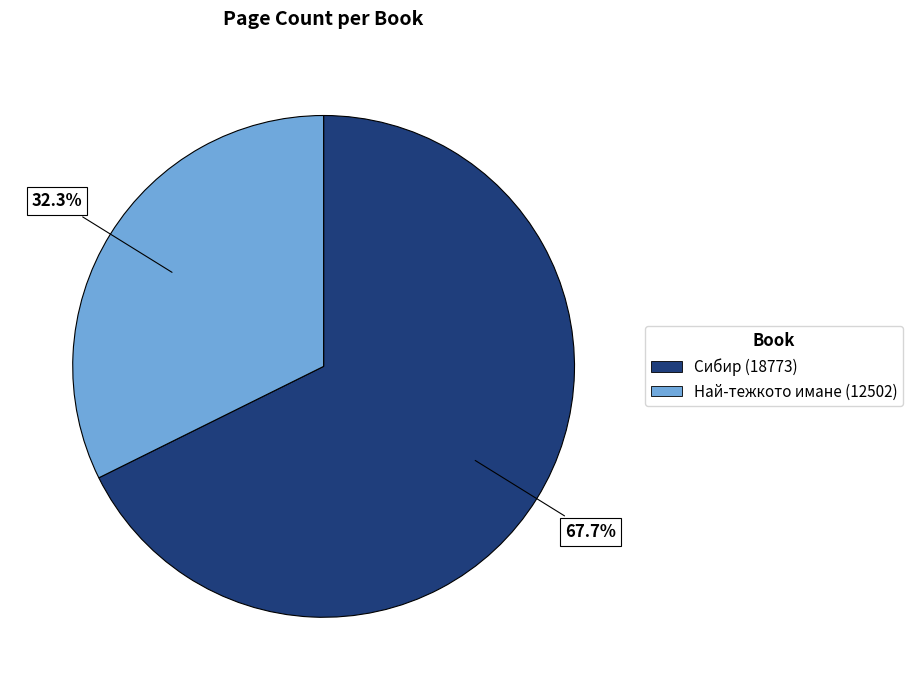

Approximately how many times larger is the value at Сибир (18773) compared to Най-тежкото имане (12502)?

2.1